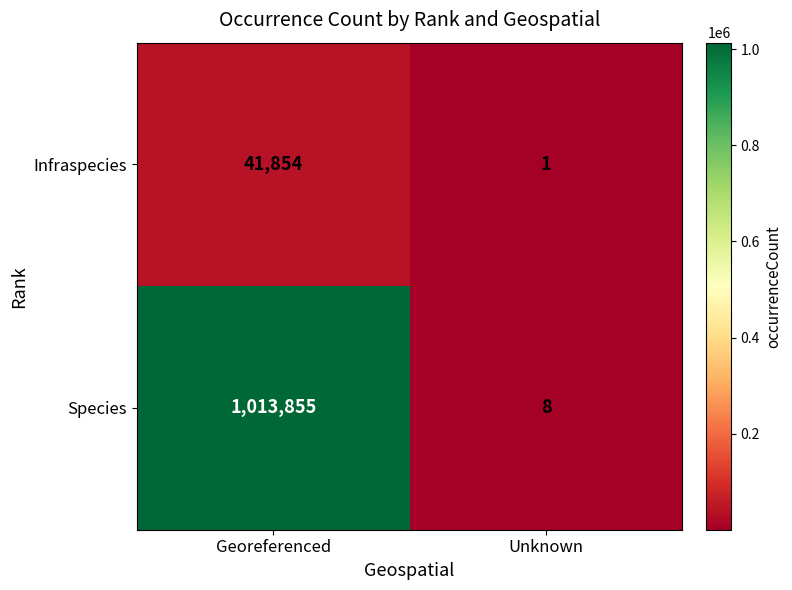

What is the difference between the highest and lowest values at Unknown?

7